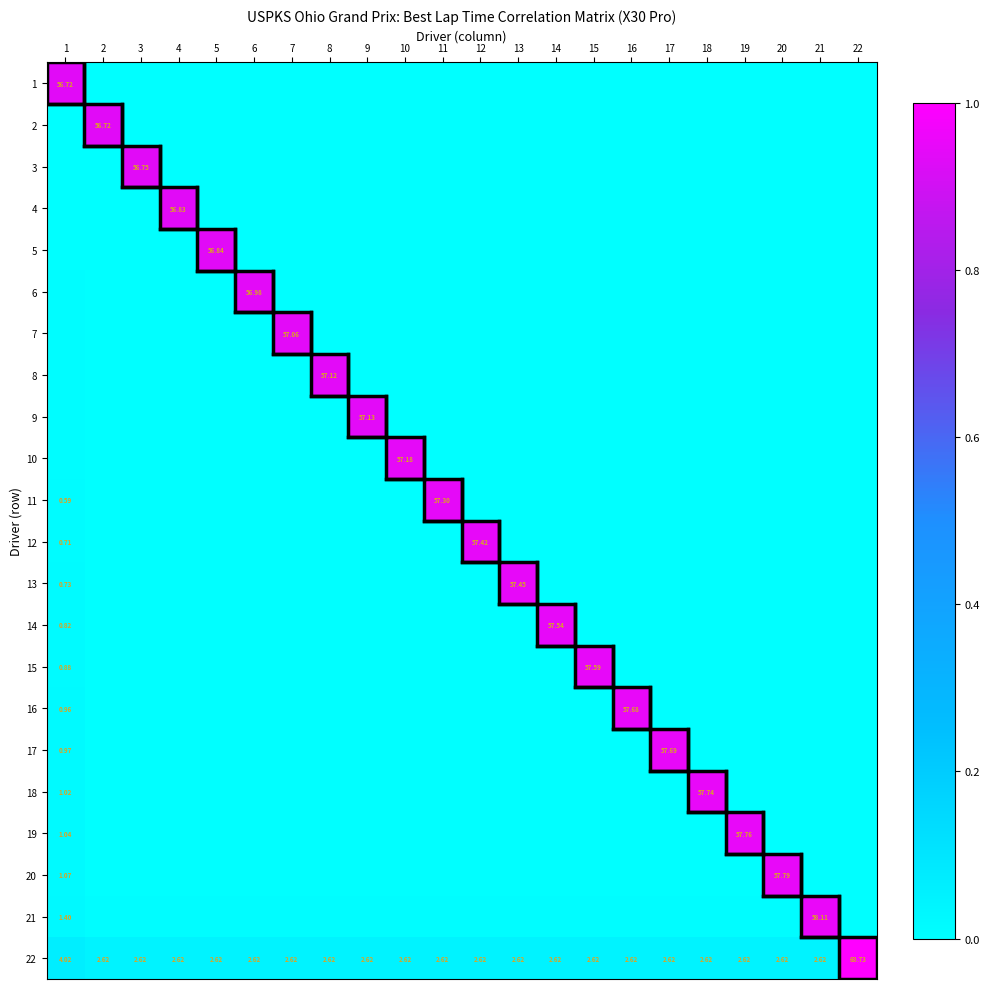

At how many categories does at least one series exceed 0?

22